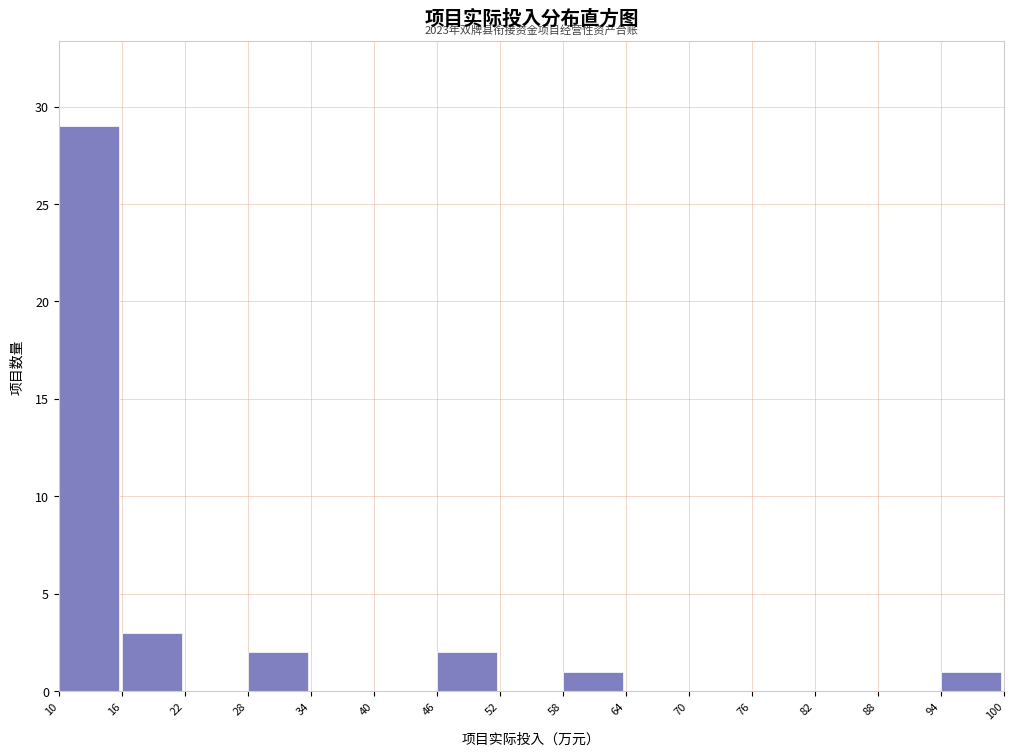

Over which range of the x-axis is the bar tallest?

10 to 16